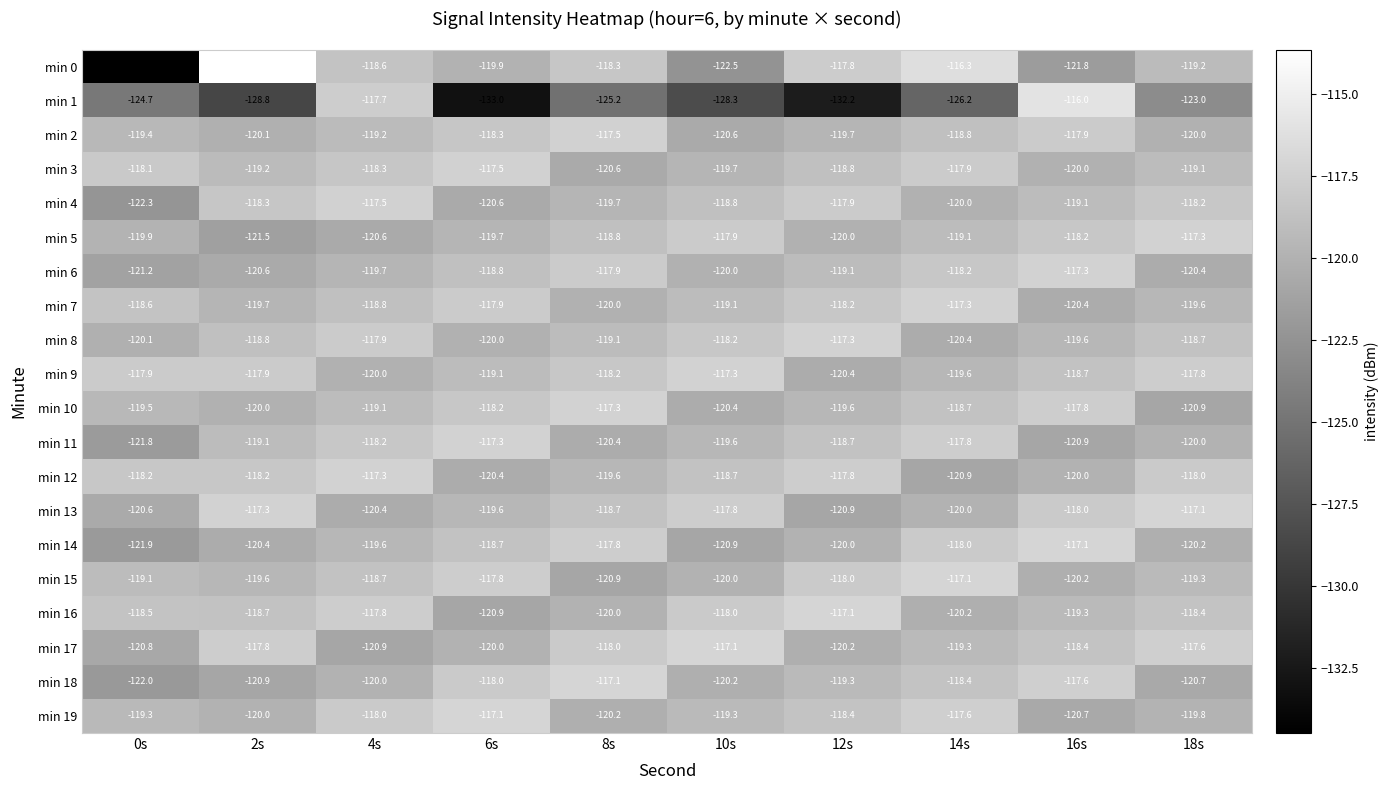

True or false: min 7 has a value of -195.4 at 0s.

False